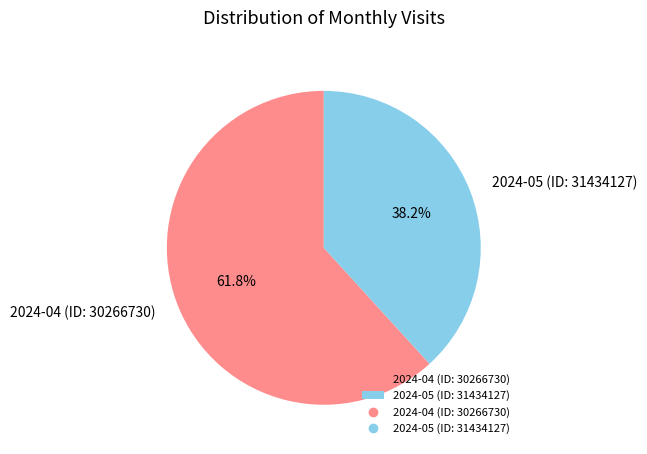

Combined, do 2024-04 (ID: 30266730) and 2024-05 (ID: 31434127) account for over 50%?

Yes